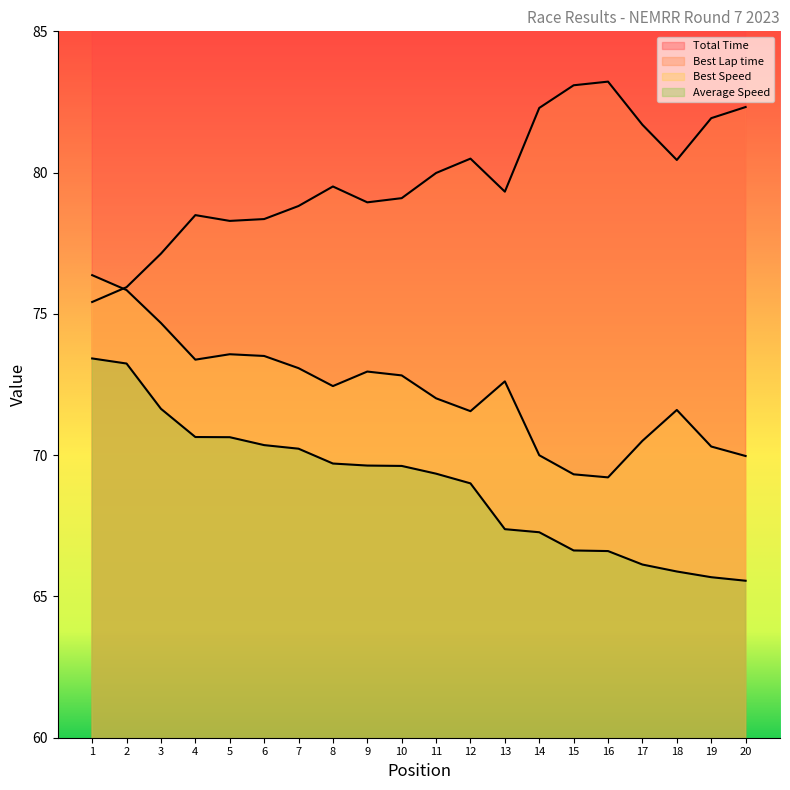

What is the difference between the maximum and minimum values in the Total Time series?

75.3